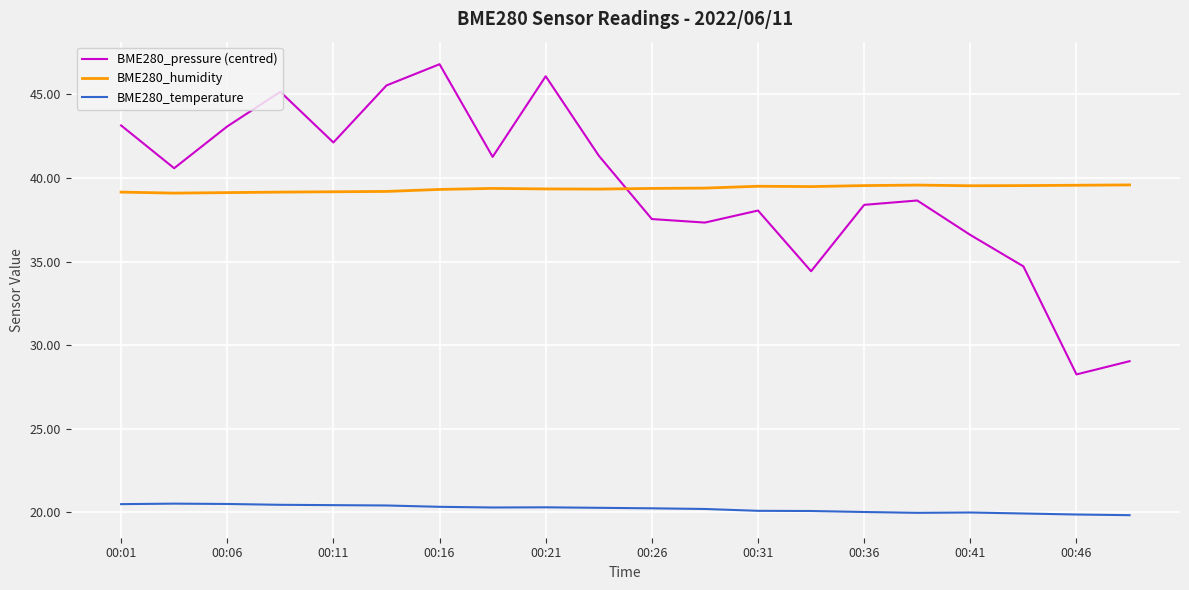

How many intersections are there between BME280_pressure (centred) and BME280_humidity?

1